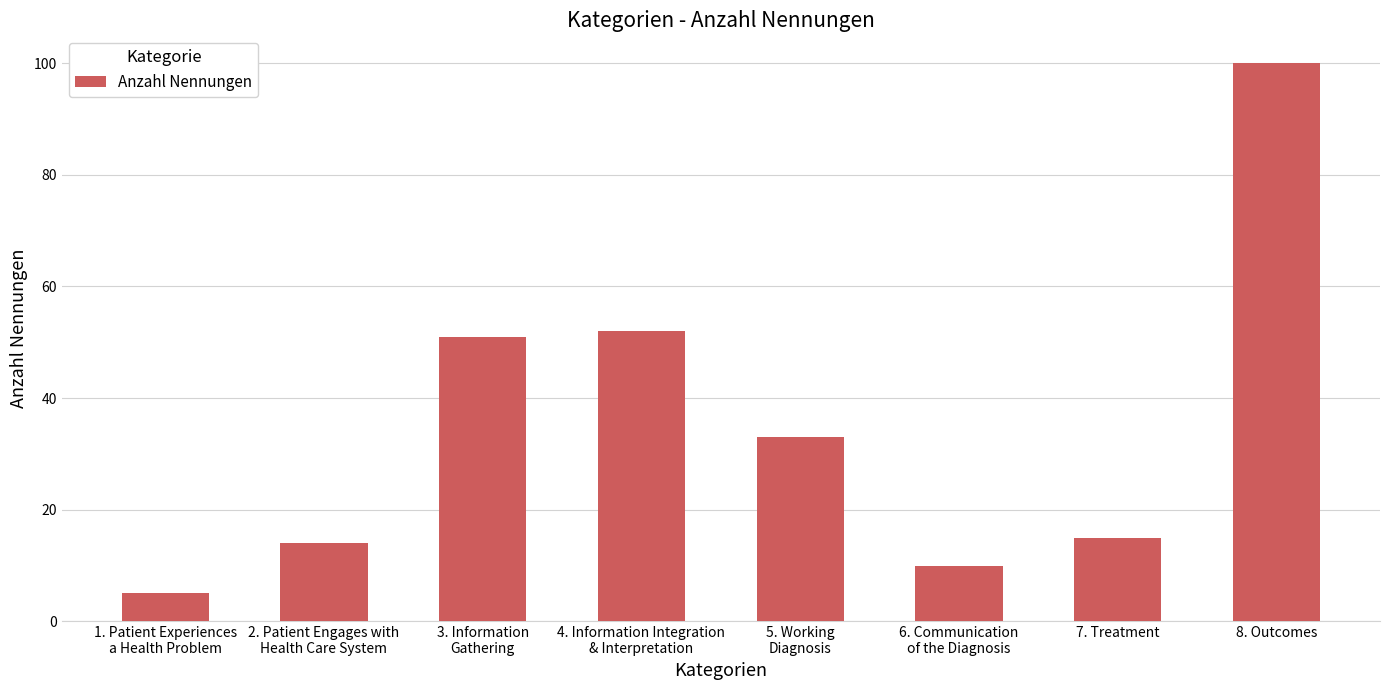

Does the chart contain any negative values?

No